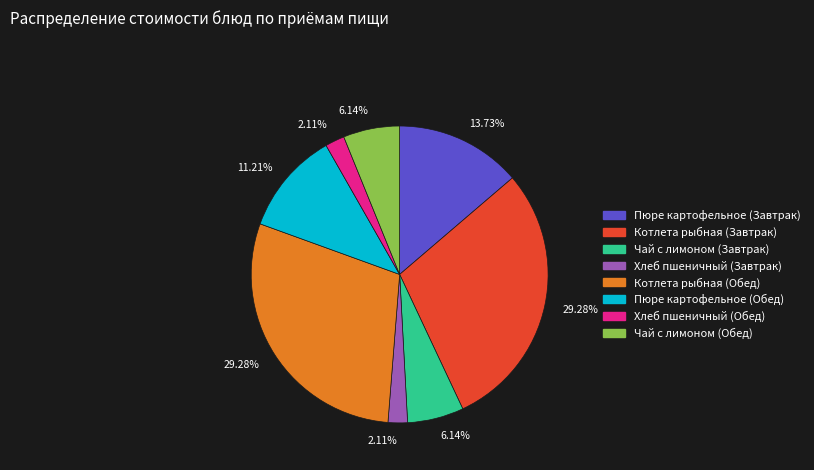

Is there a majority slice in this chart?

No